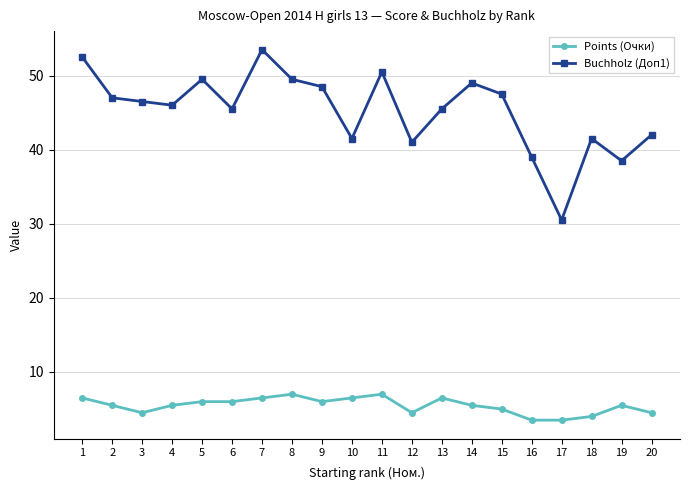

True or false: Buchholz (Доп1) and Points (Очки) intersect in this chart.

False